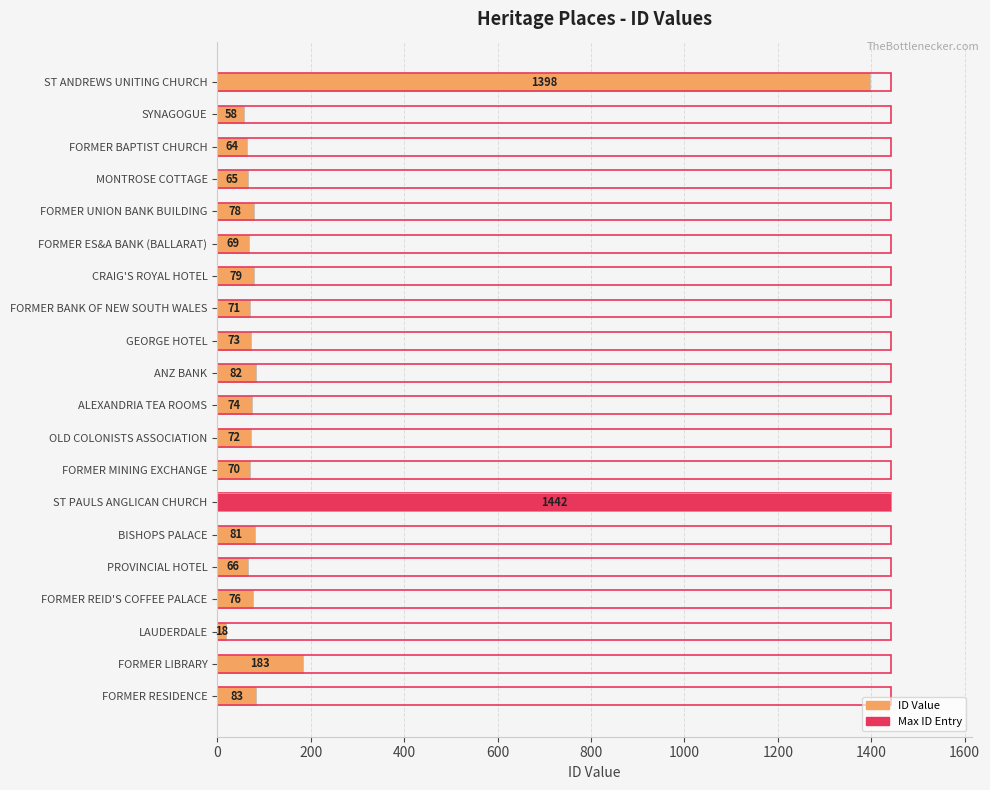

List the series in order of their peak value, lowest first.

Max ID, ID Value